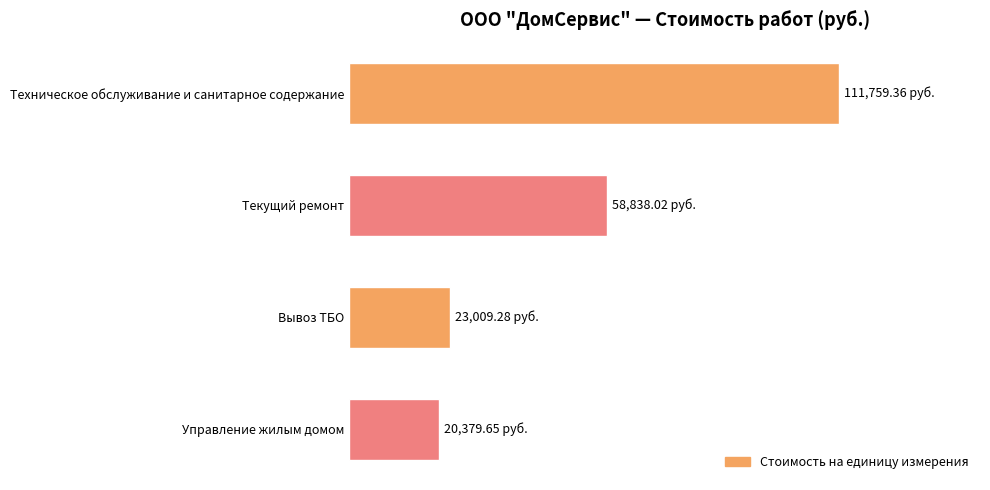

Are the bars horizontal?

Yes